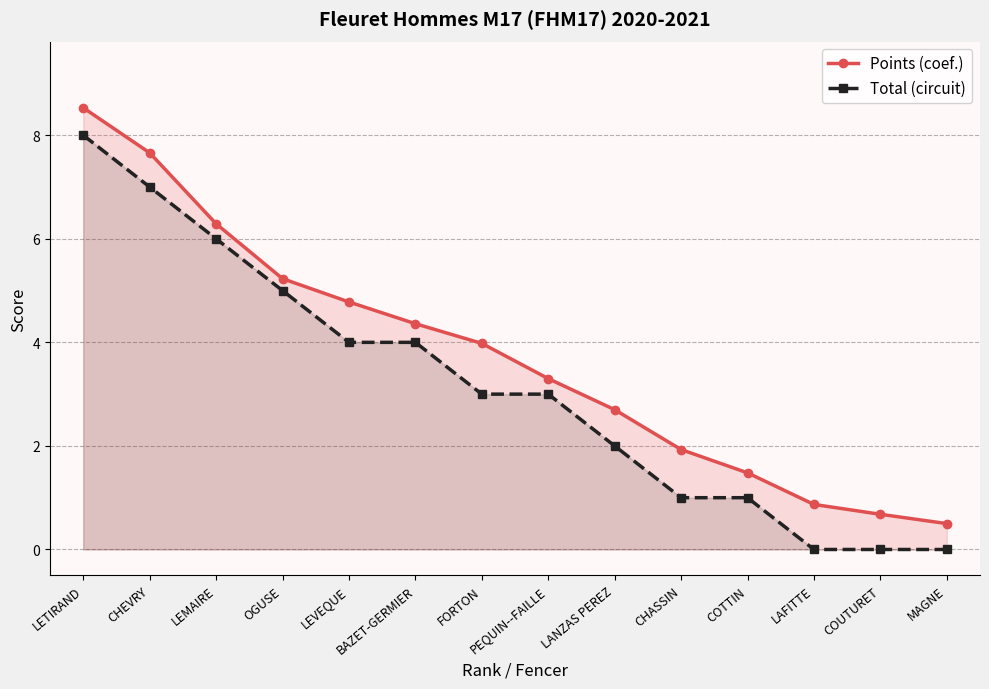

What is the sum of all Total (circuit) values?

44.0